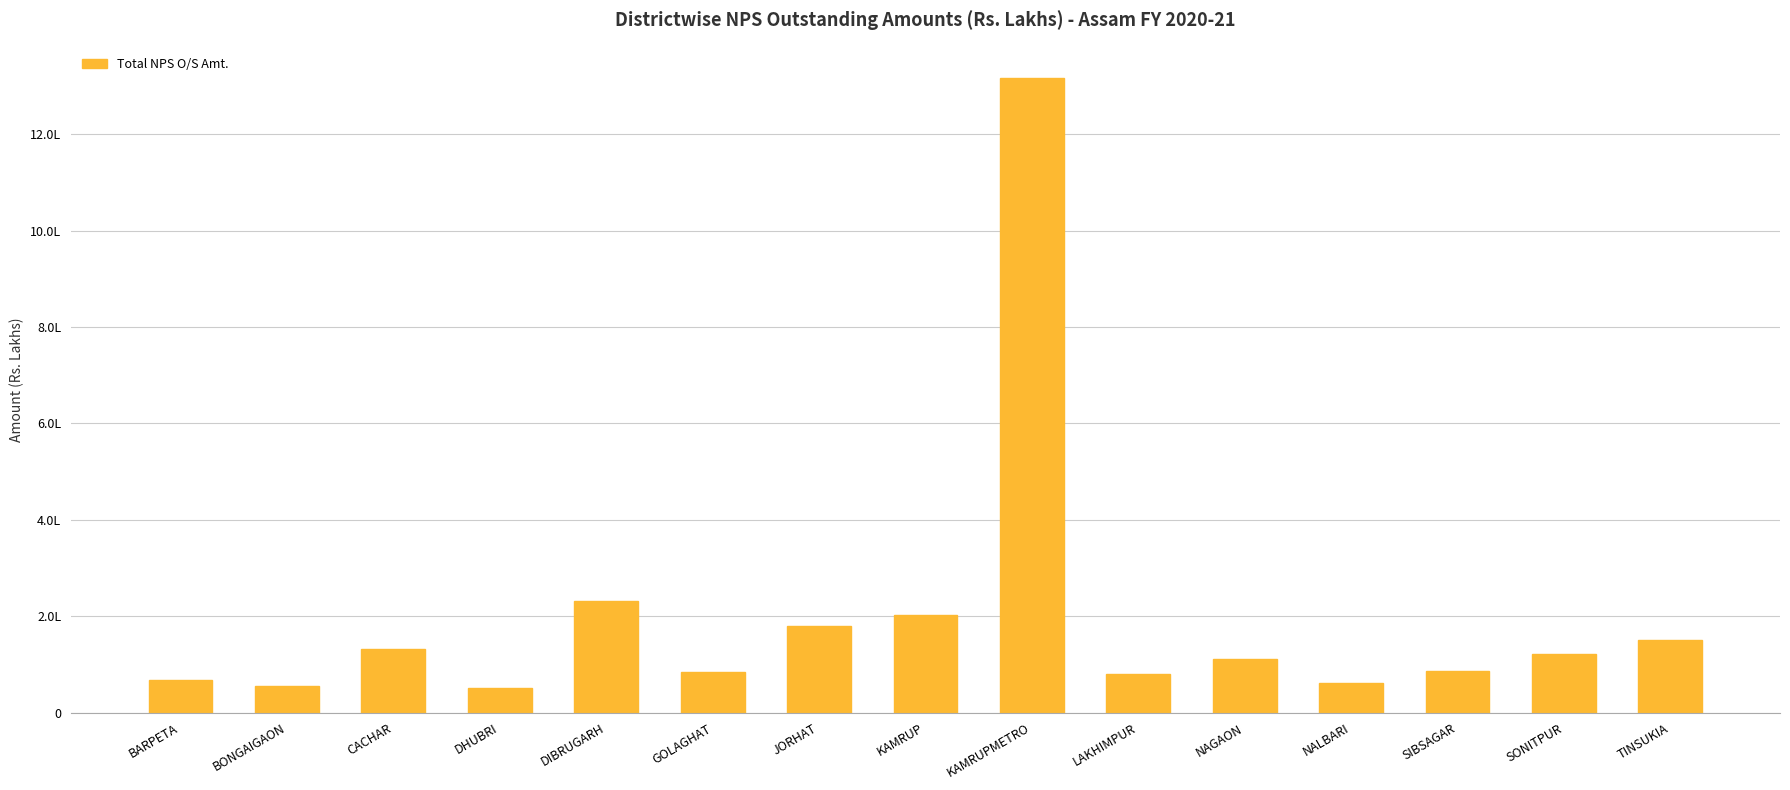

At which label is the value closest to 683114?

DIBRUGARH